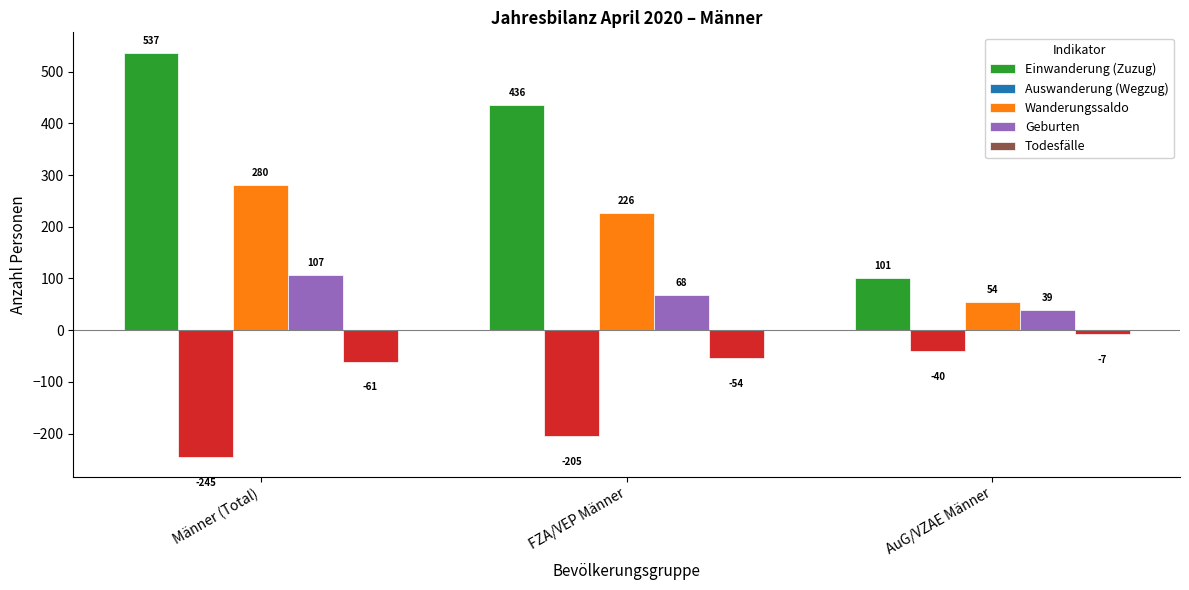

Does the chart contain any negative values?

No